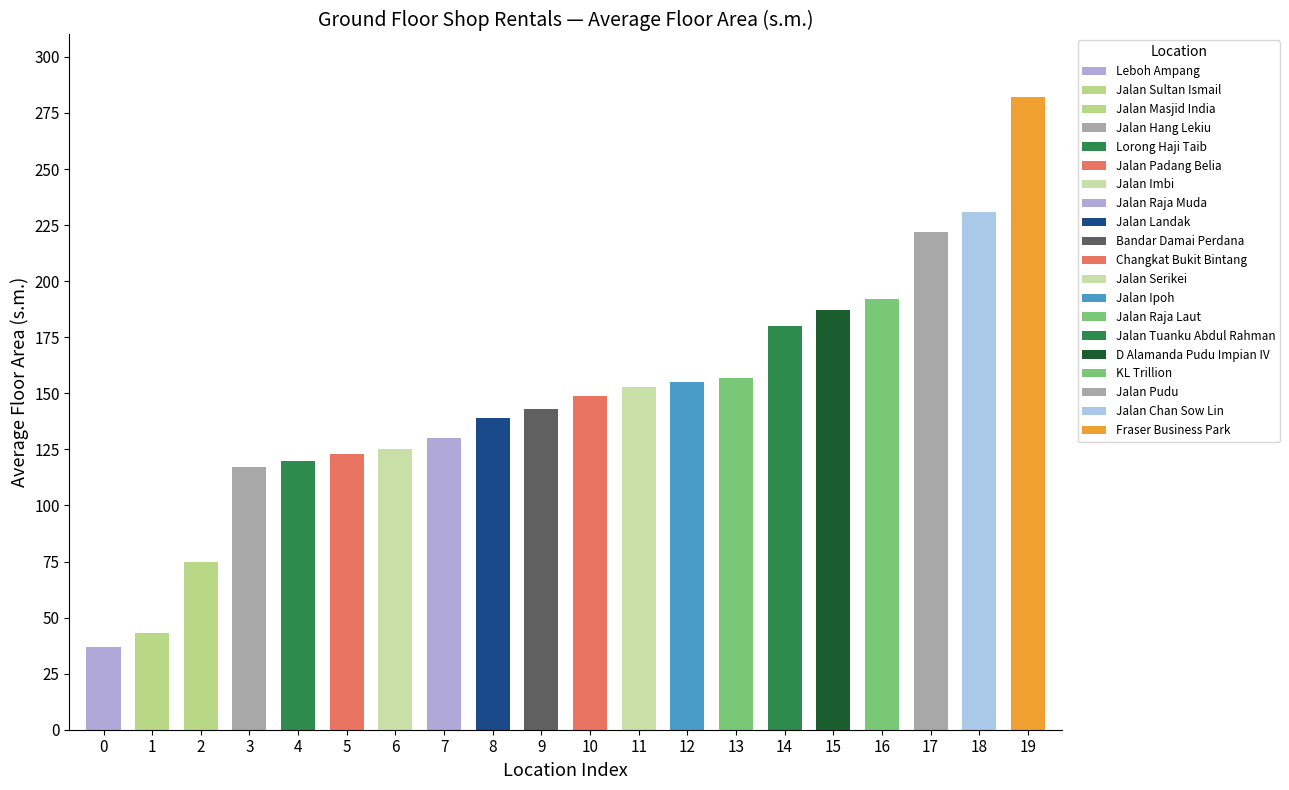

Reading right to left, list all the values displayed in this chart.

Lorong Haji Taib=120	Leboh Ampang=37	KL Trillion=192	Jalan Sultan Ismail=43	Jalan Serikei=153	Jalan Pudu=222	Jalan Padang Belia=123	Jalan Landak=139	Jalan Ipoh=155	Jalan Chan Sow Lin=231	Fraser Business Park=282	D Alamanda Pudu Impian IV=187	Bandar Damai Perdana=143	Jalan Tuanku Abdul Rahman=180	Jalan Raja Muda=130	Jalan Raja Laut=157	Jalan Masjid India=75	Jalan Imbi=125	Jalan Hang Lekiu=117	Changkat Bukit Bintang=149